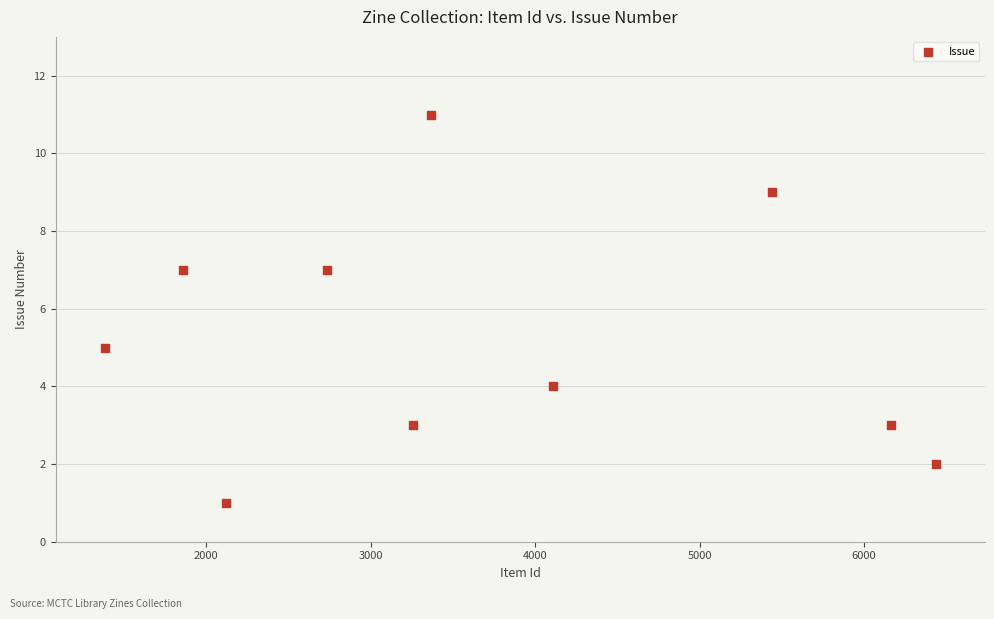

What is the range of X values (max minus min)?

5049